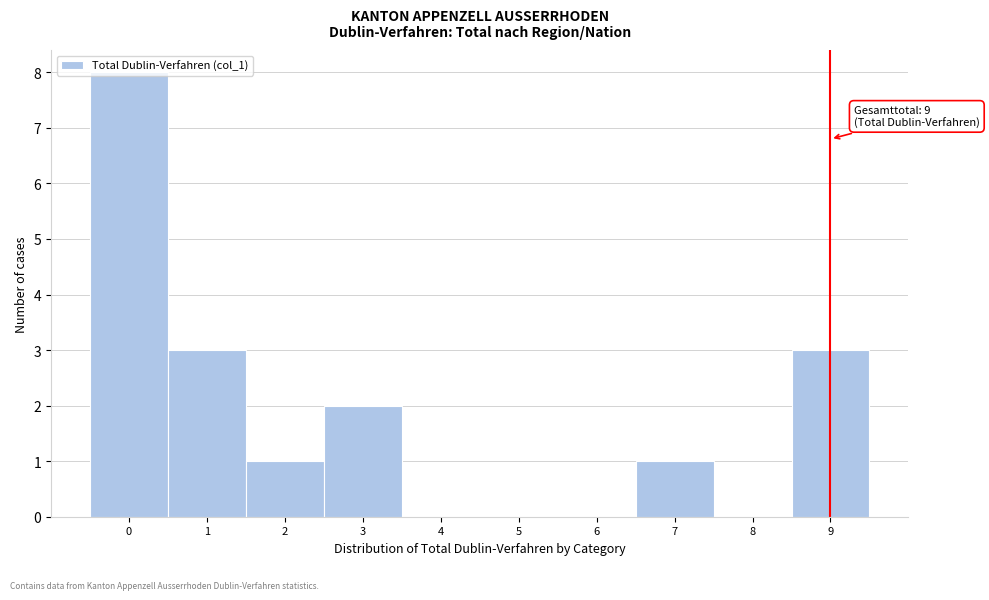

Over which range of the x-axis is the bar tallest?

-0.5 to 0.5